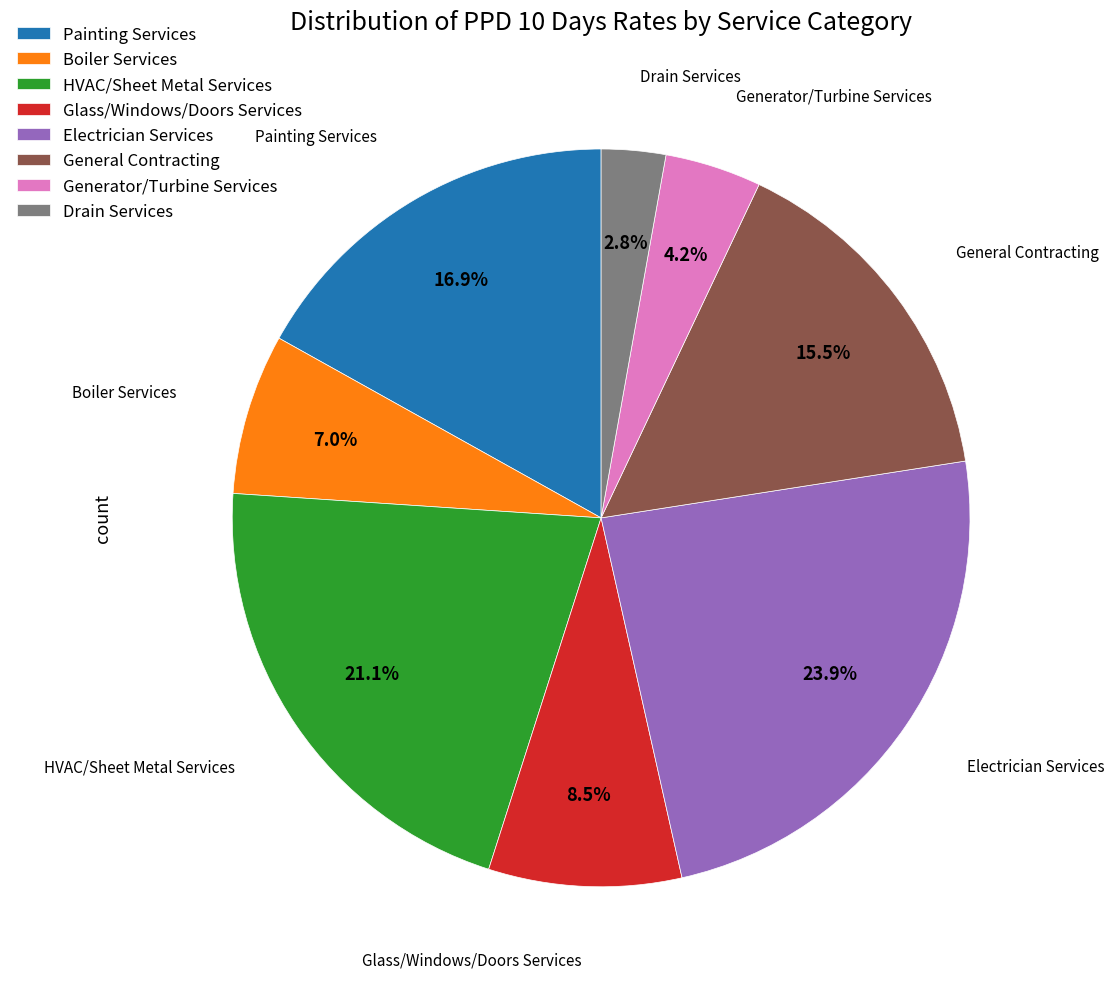

Combined, do Glass/Windows/Doors Services and Generator/Turbine Services account for over 50%?

No